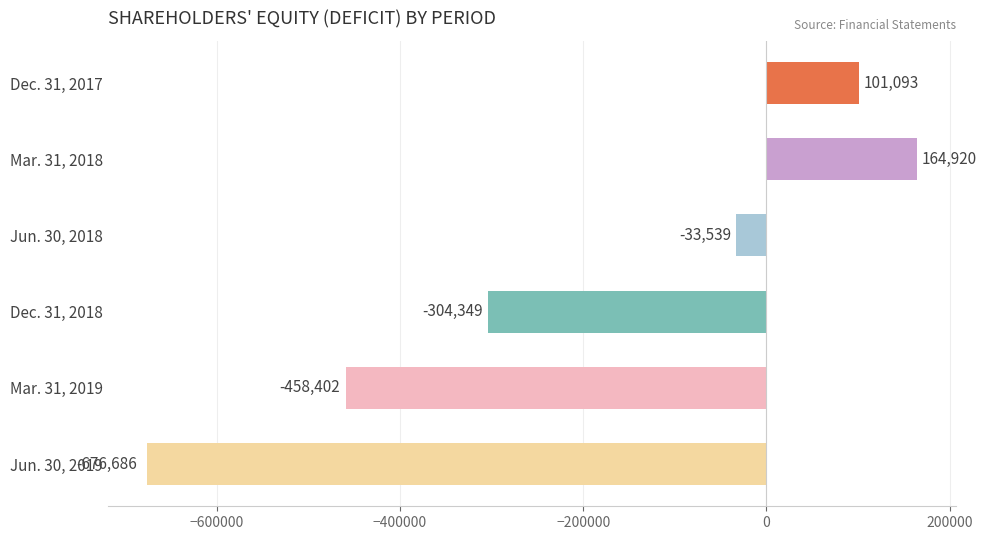

Which category has the highest value across all series?

Mar. 31, 2018